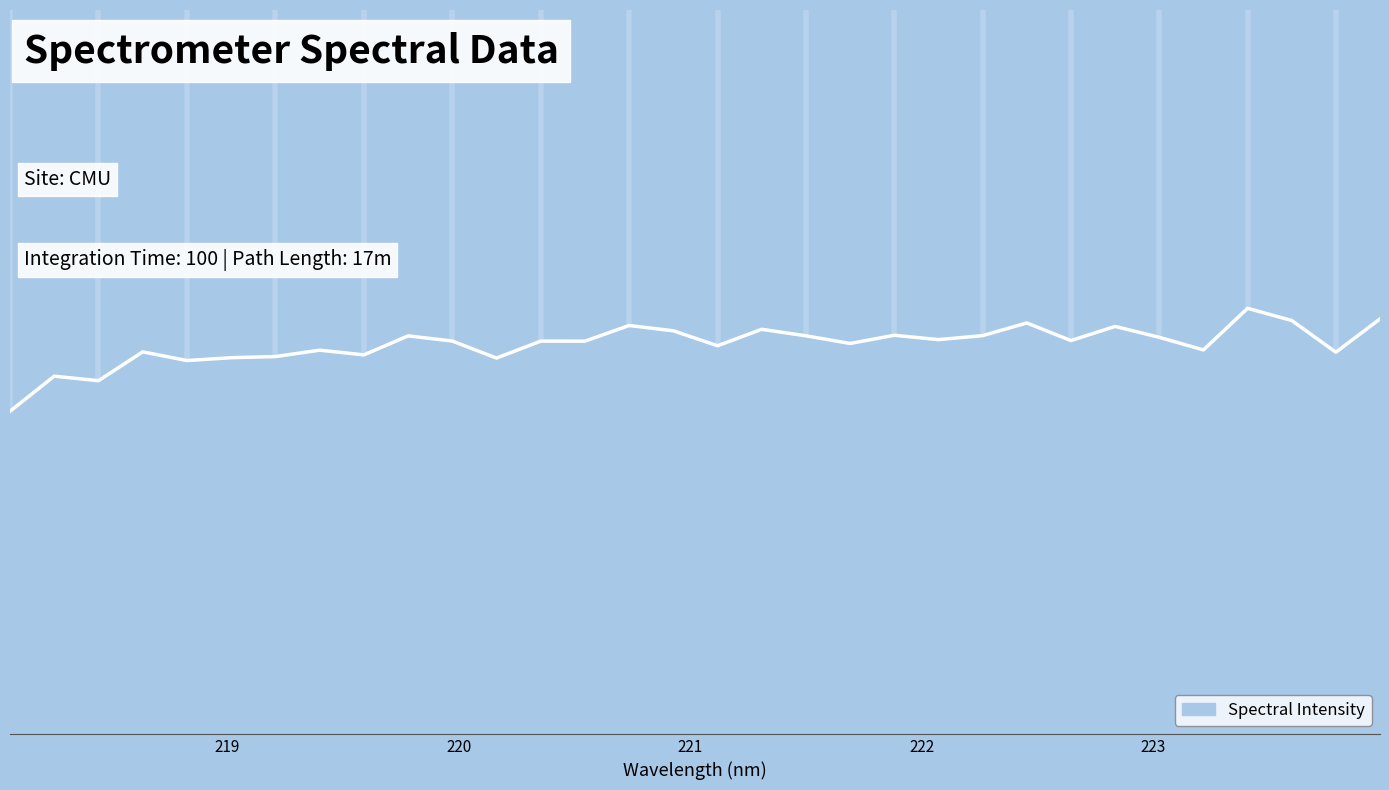

Does the chart display data point markers on the line(s)?

No